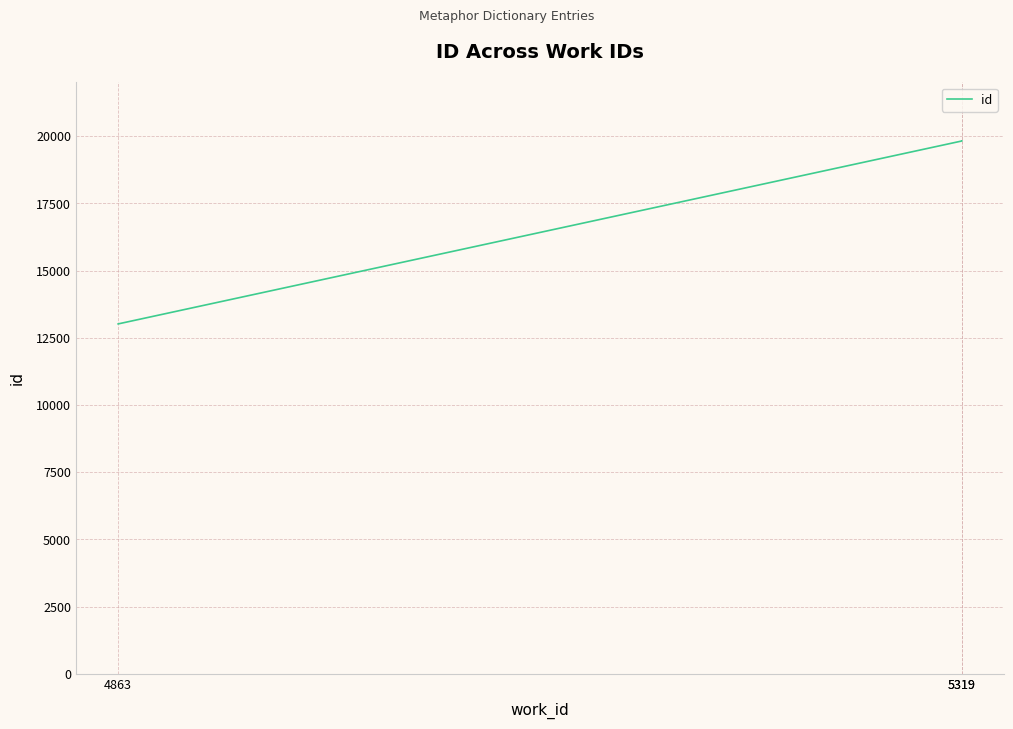

Between 5319 and 4863, which is larger?

5319